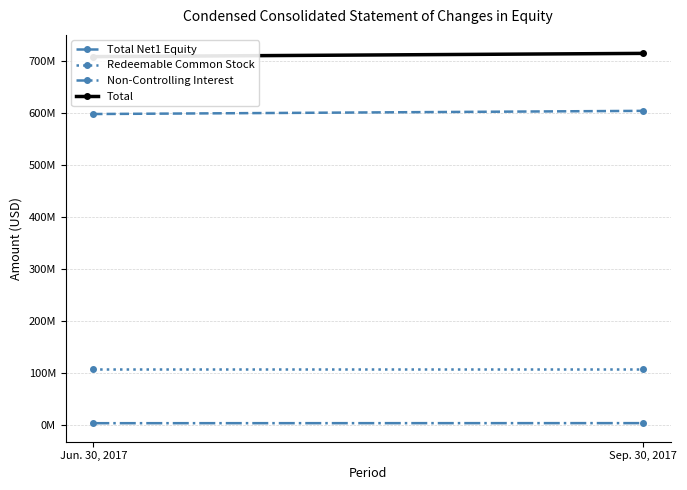

At which category does the chart reach its peak across all series?

Sep. 30, 2017